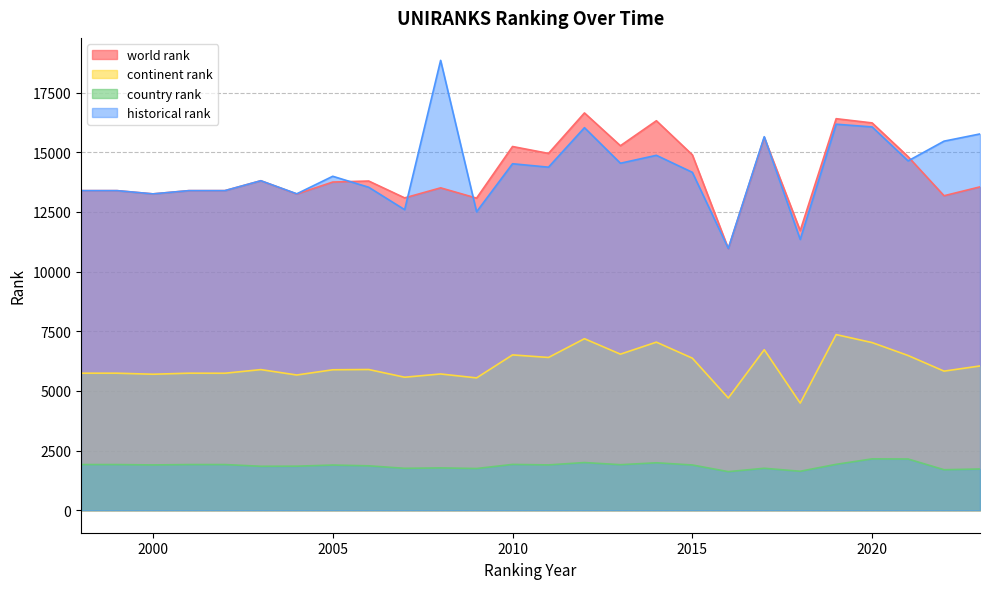

How many lines are shown in the chart?

4